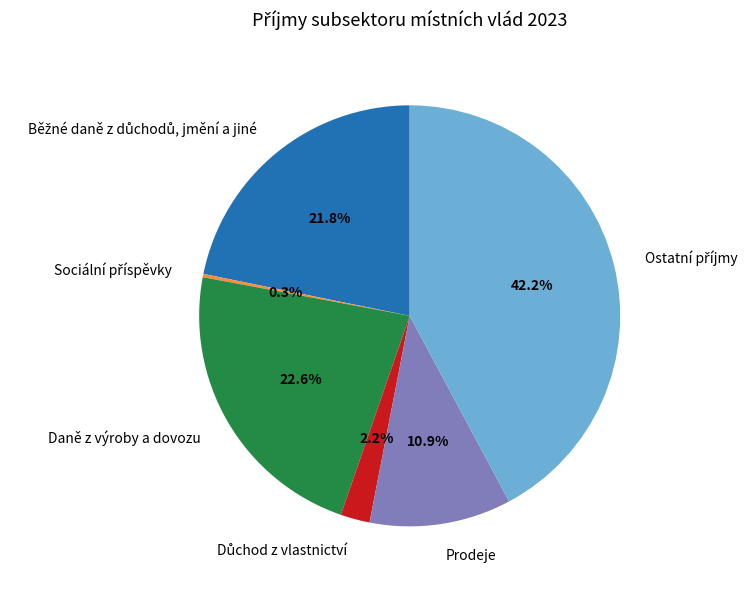

To the nearest percent, what percentage of the pie is Daně z výroby a dovozu?

23%